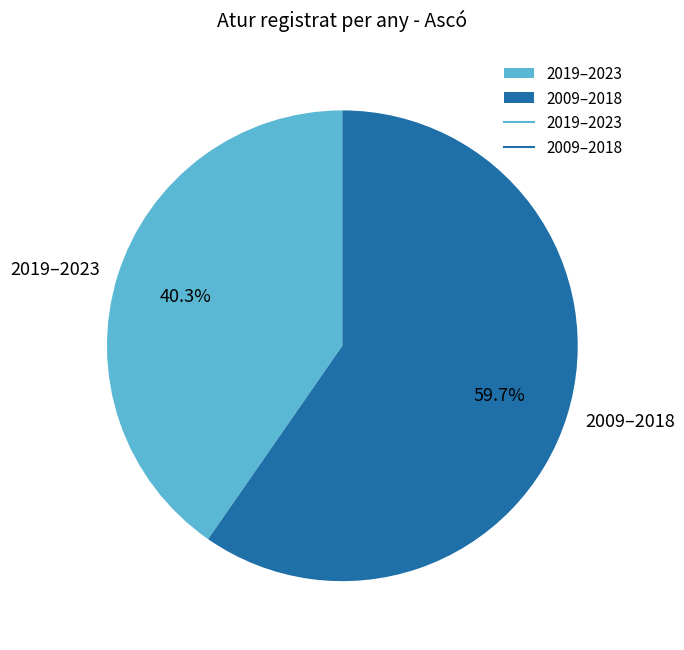

What is the total percentage of 2019–2023 and 2009–2018?

100.0%